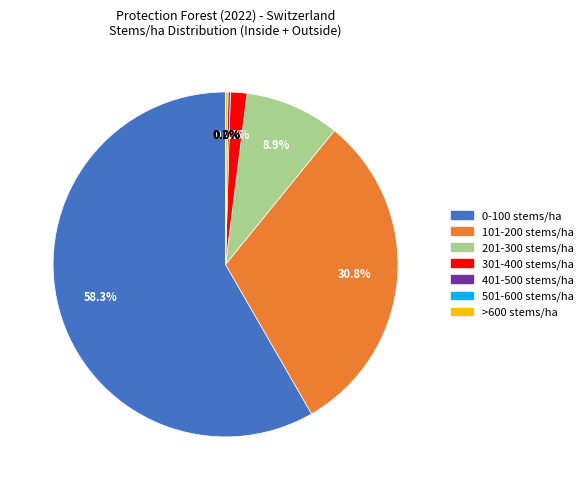

To the nearest percent, what is the difference between the 301-400 stems/ha and 401-500 stems/ha slice percentages?

1%